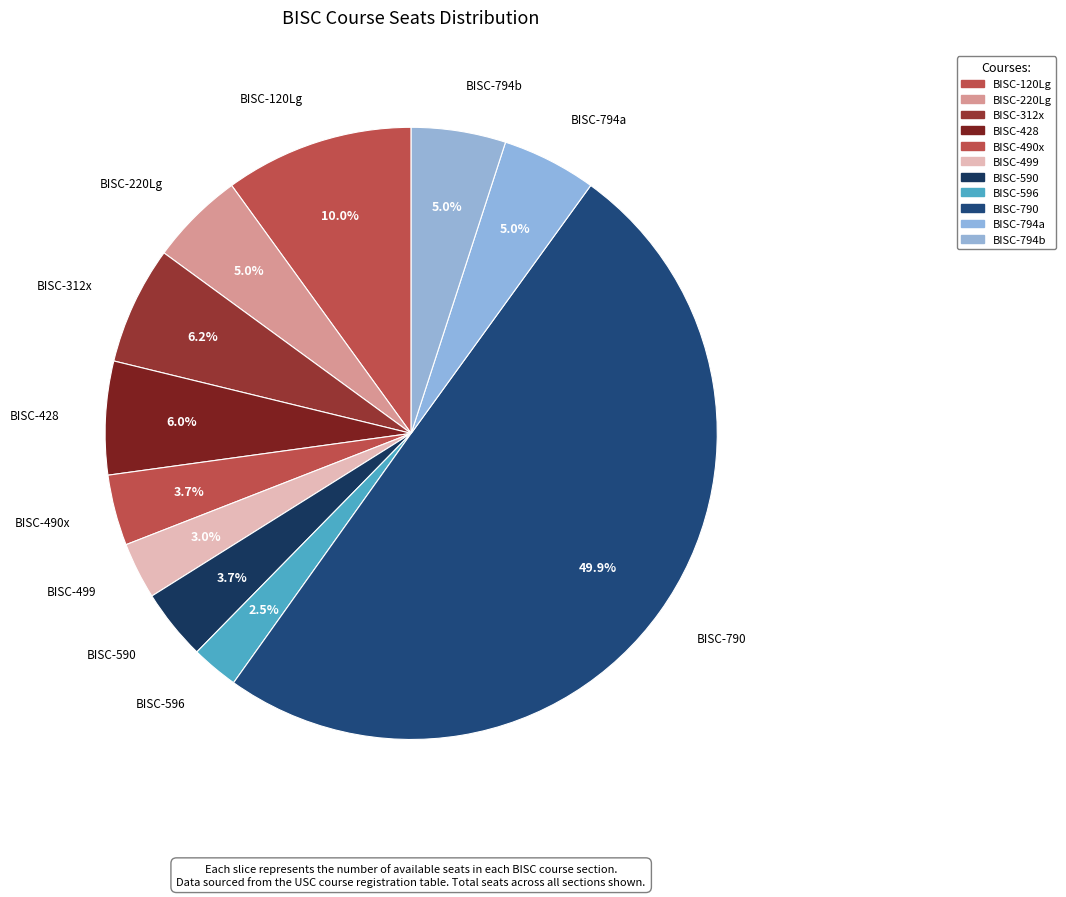

Does BISC-590 account for over 50% of the chart?

No